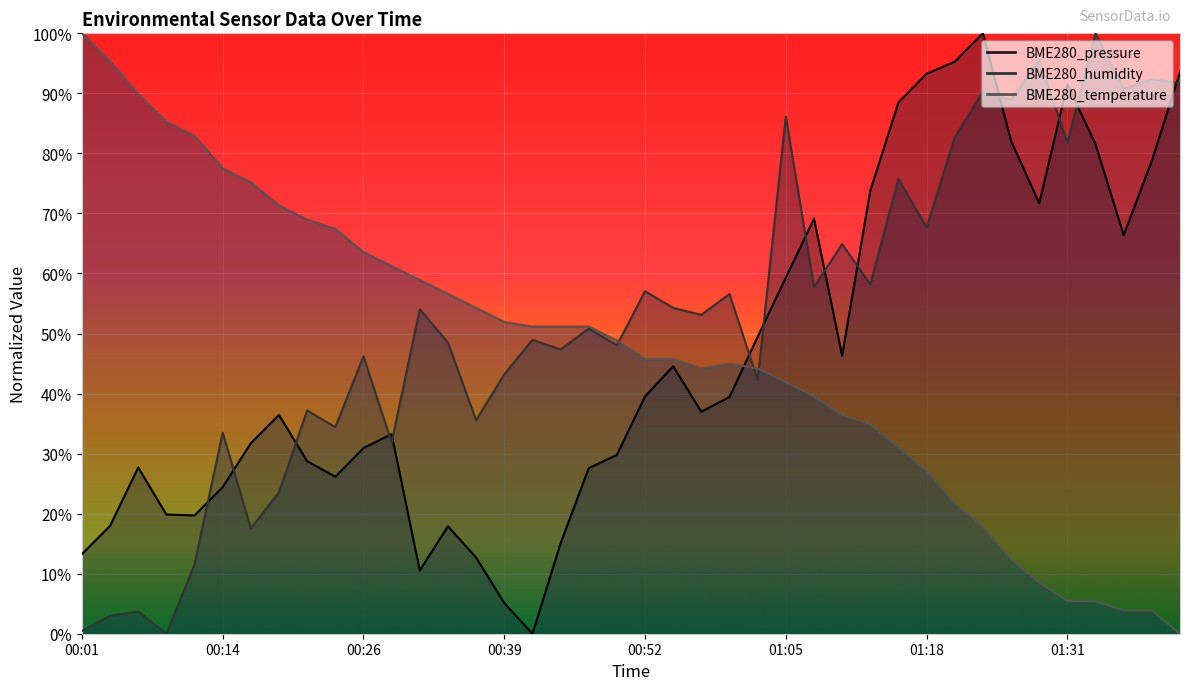

How many lines are shown in the chart?

3